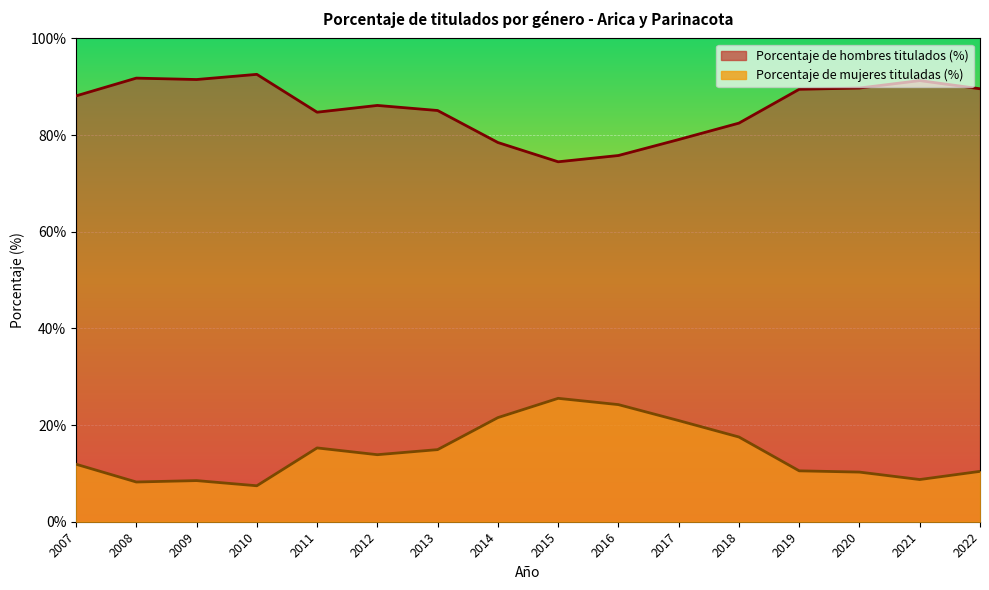

What is the highest value of the Porcentaje de mujeres tituladas (%) series?

25.5